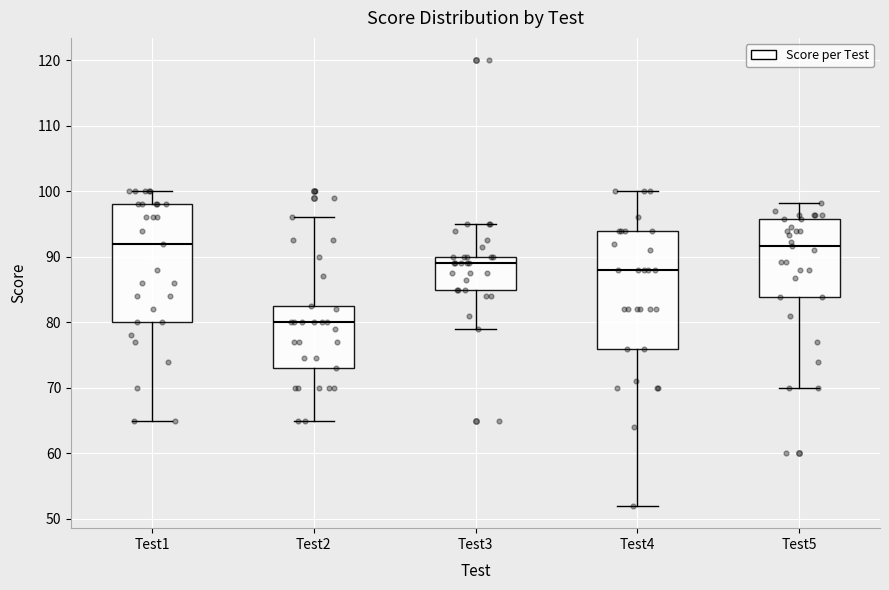

Where is the upper edge of the box for Test1 on the y-axis? The values are not printed on the chart, so give them approximately, as read against the axis.

98